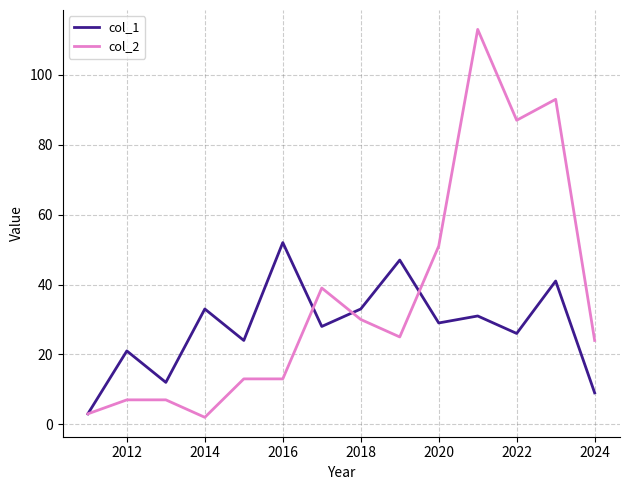

What is the average value of the col_1 series?

28